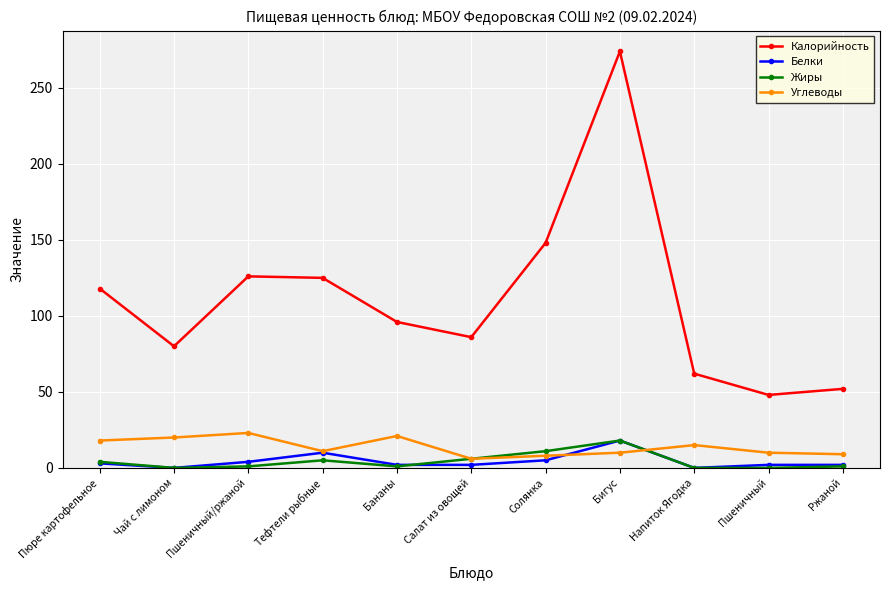

What is the total value across all series at Бигус?

320